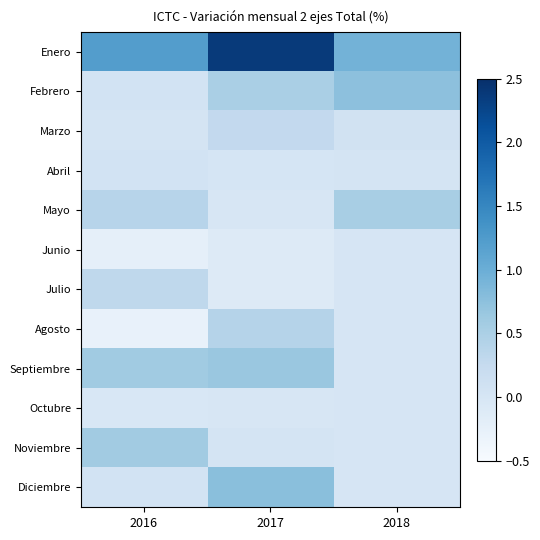

Which series has the widest spread of values?

Enero